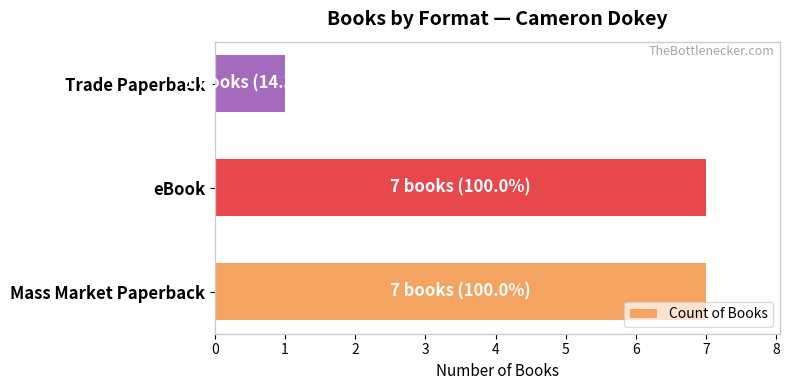

Does the chart contain stacked bars?

No